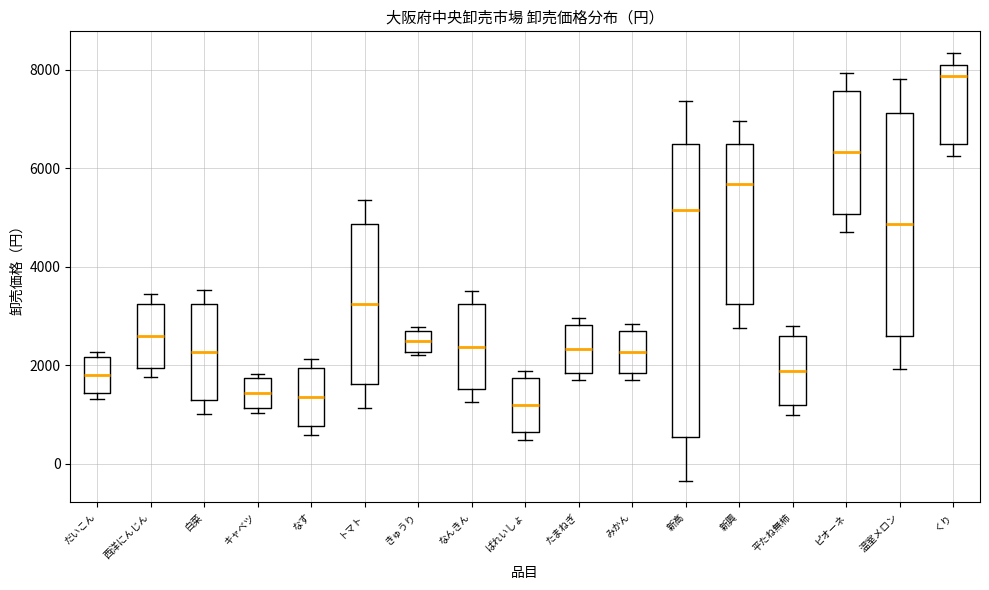

Comparing the boxes themselves (not the whiskers), which one is the tallest?

新高